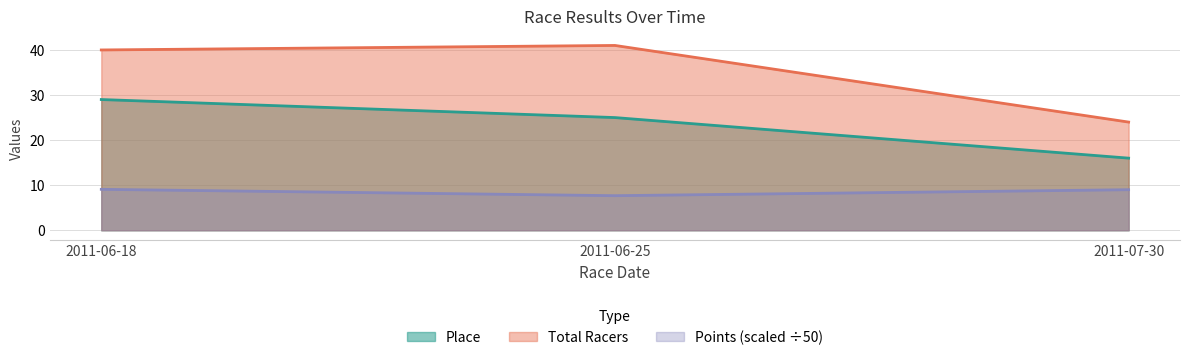

What is the value of the Place point at the 1st from the left?

29.0